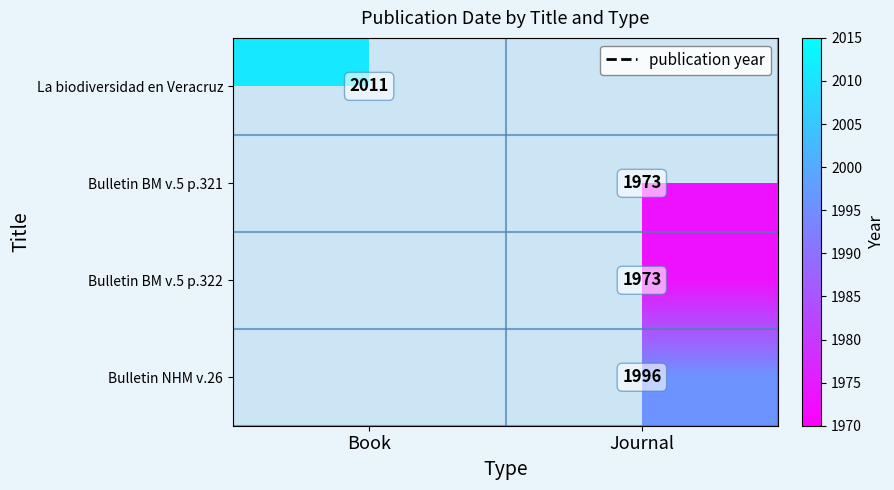

Is it true that Bulletin BM v.5 p.322 equals 797 at Journal?

False